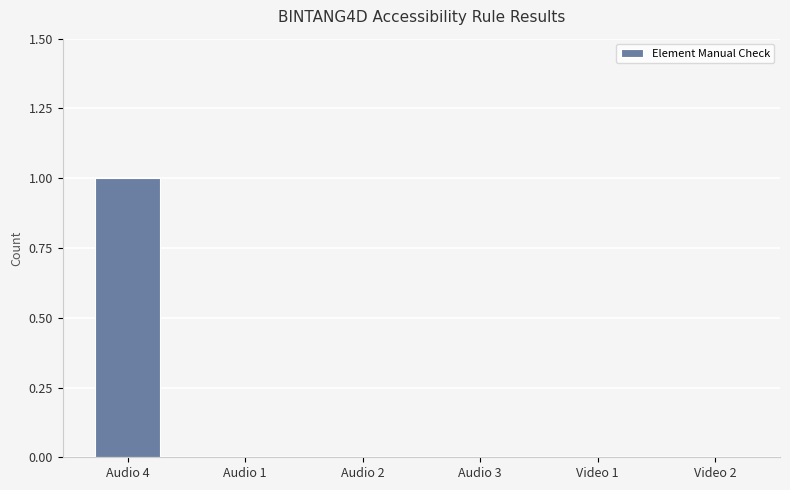

Does the chart contain stacked bars?

No